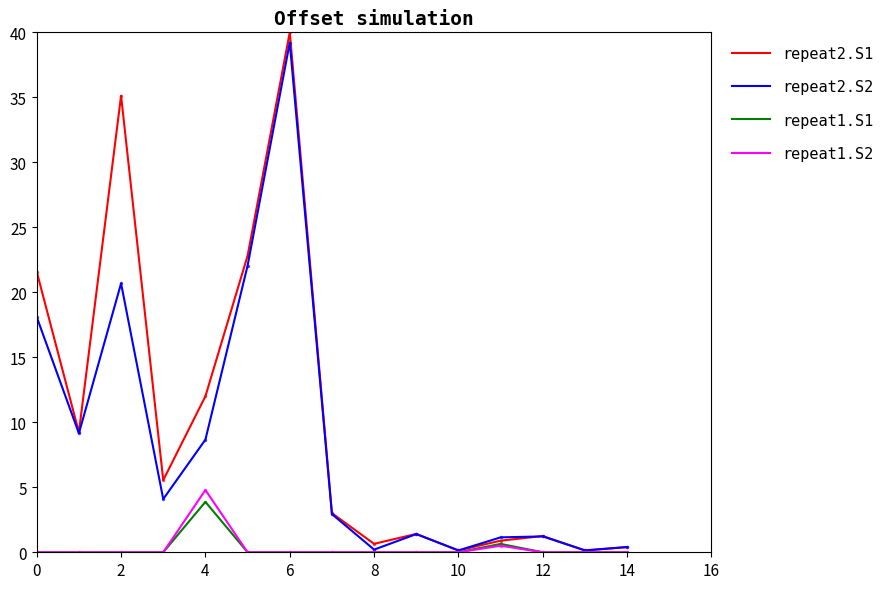

How many values in the repeat2.S1 series exceed 3?

8